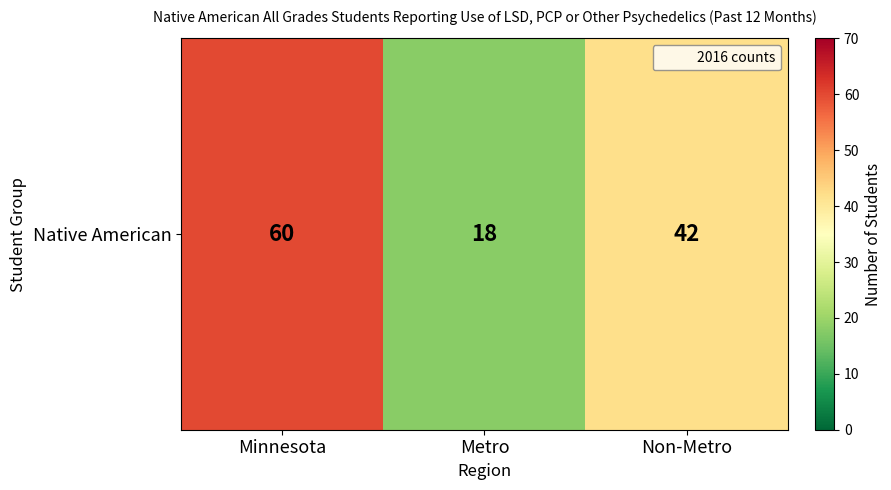

List the labels in order of value, largest first.

Minnesota, Non-Metro, Metro